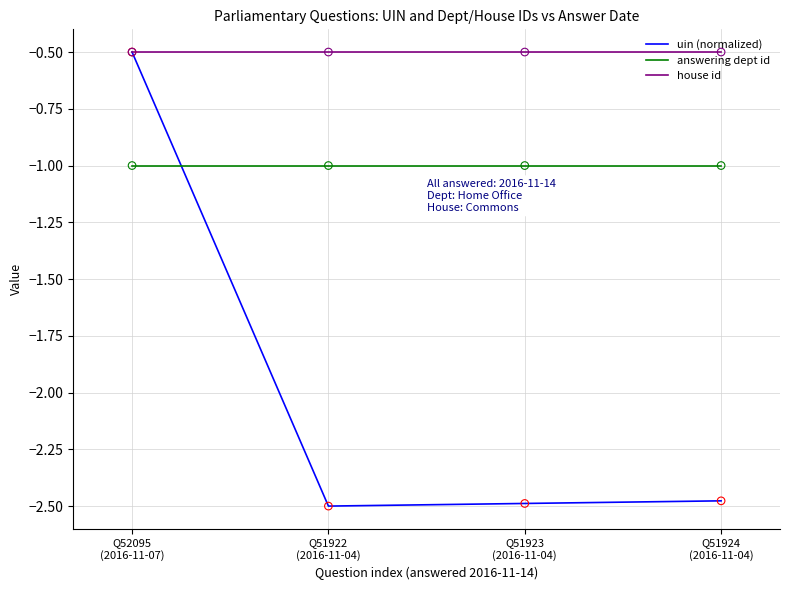

What are all the series names shown in the legend?

uin (normalized), answering dept id, house id